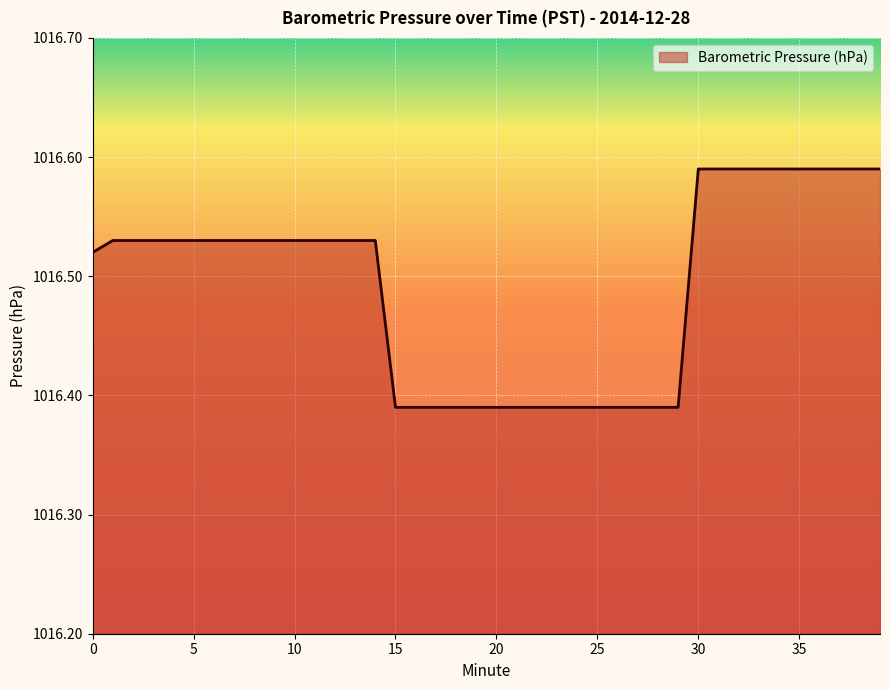

What is the greatest value displayed?

1016.6